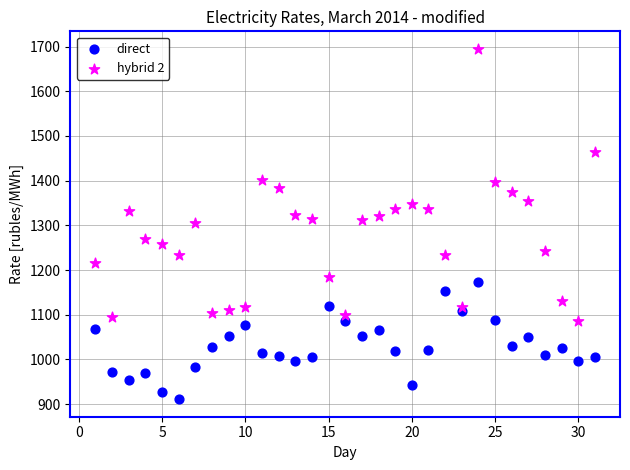

Which series reaches the minimum Y coordinate?

direct